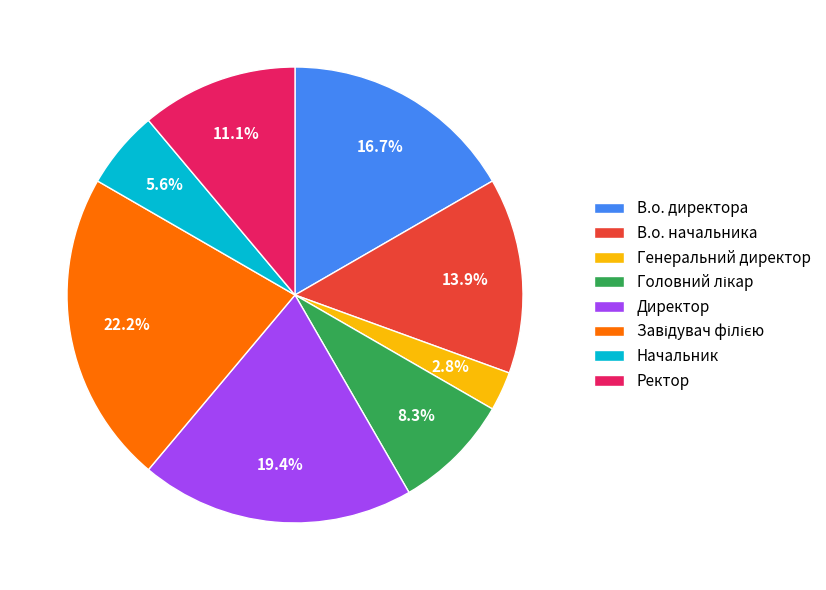

How many segments does this pie chart have?

8